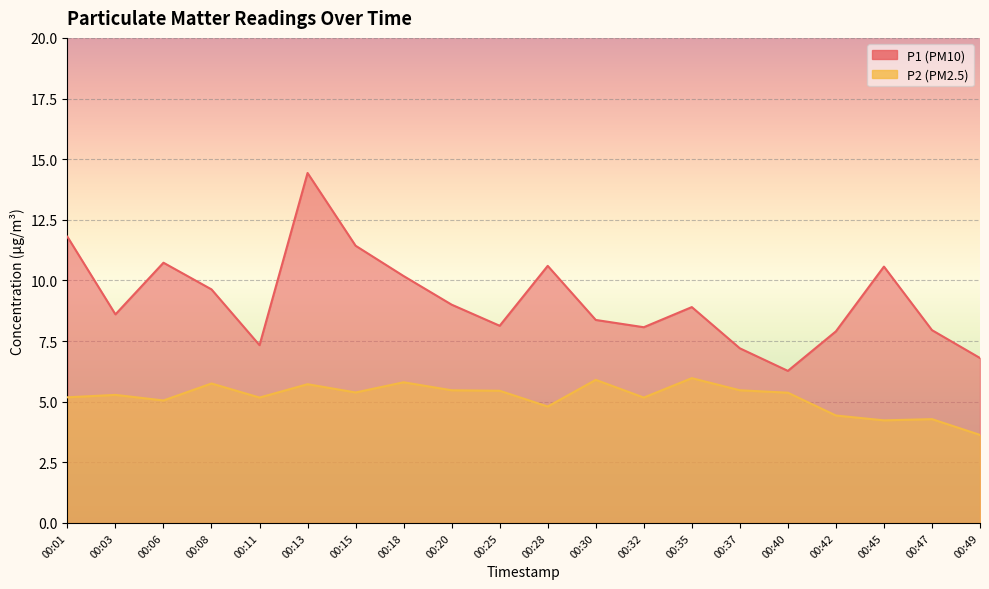

Which label corresponds to the largest value in the chart?

00:13